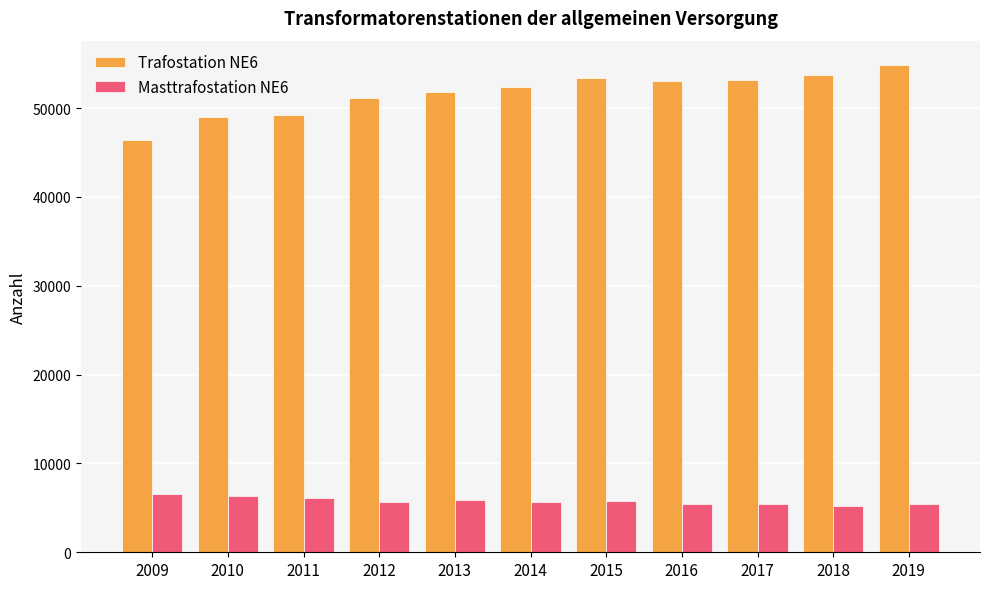

Rank the series by their average value, from highest to lowest.

Trafostation NE6, Masttrafostation NE6